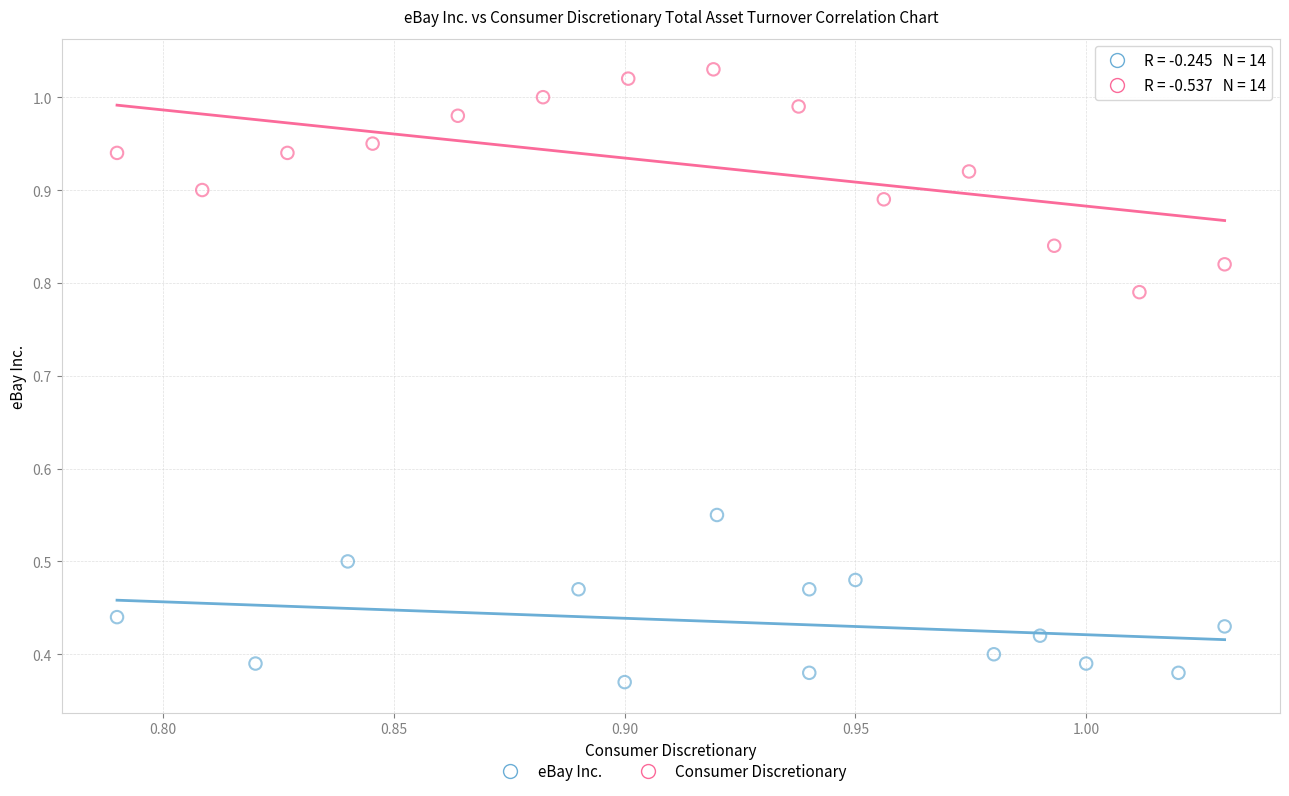

Which series has the widest spread of Y values?

Consumer Discretionary